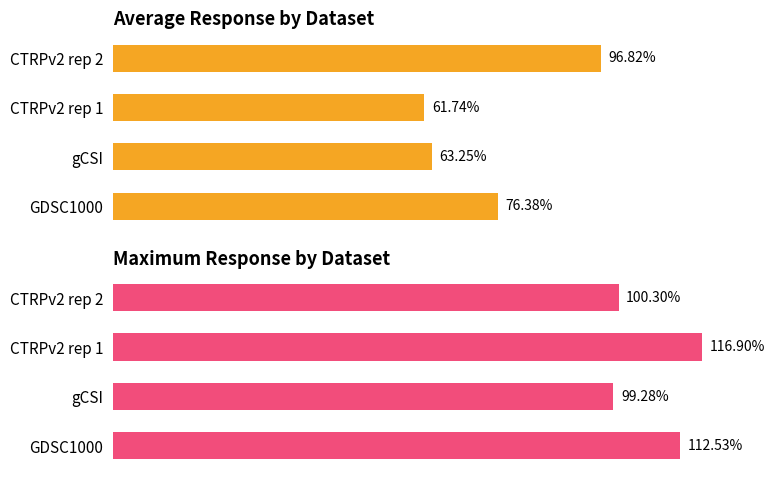

How many series are shown in this chart?

2